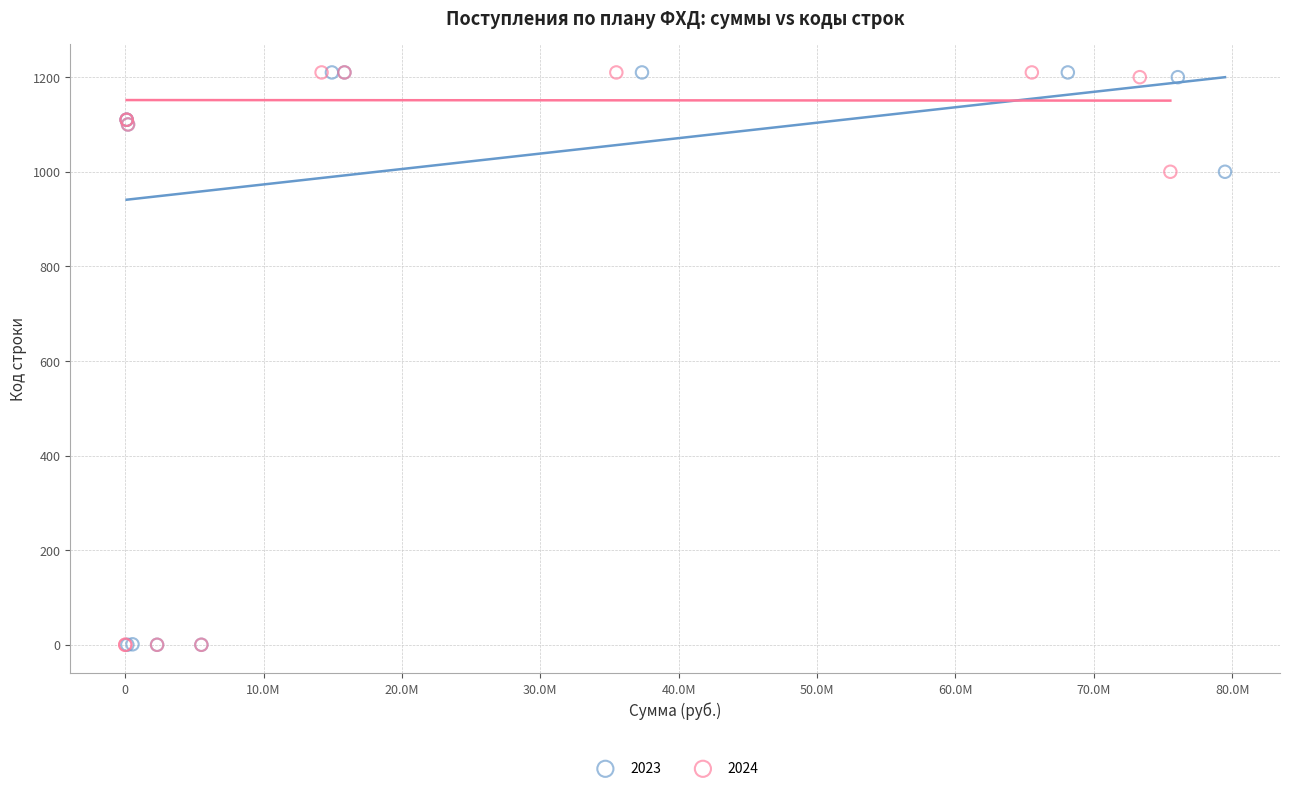

What are all the series names shown in the legend?

2023, 2024